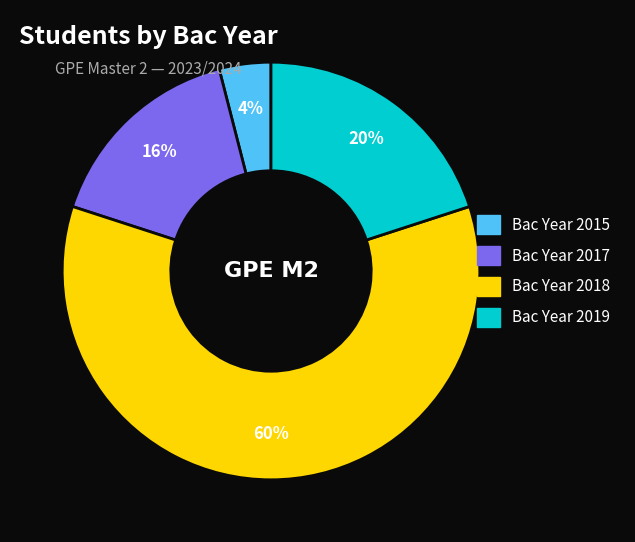

Does any single category account for the majority?

Yes